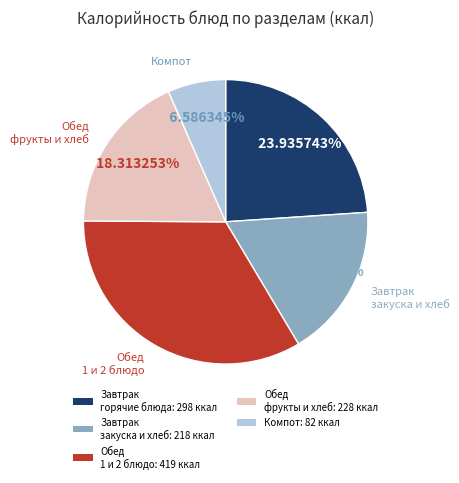

What is the largest slice in the pie chart?

Обед 1 и 2 блюдо: 419 ккал